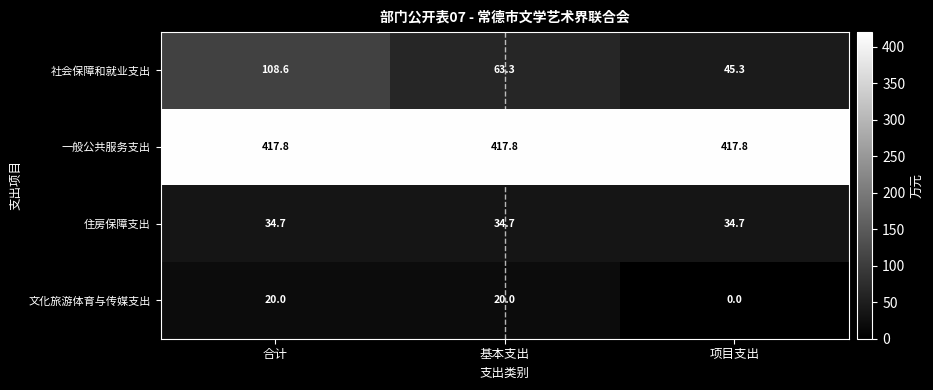

Which category has the highest value in the 社会保障和就业支出 series?

合计